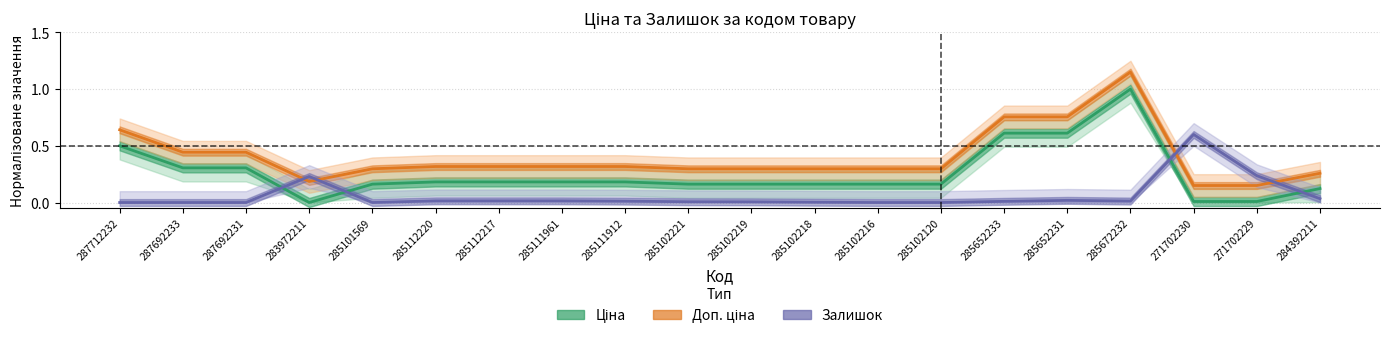

What position from the left is 285111912?

9